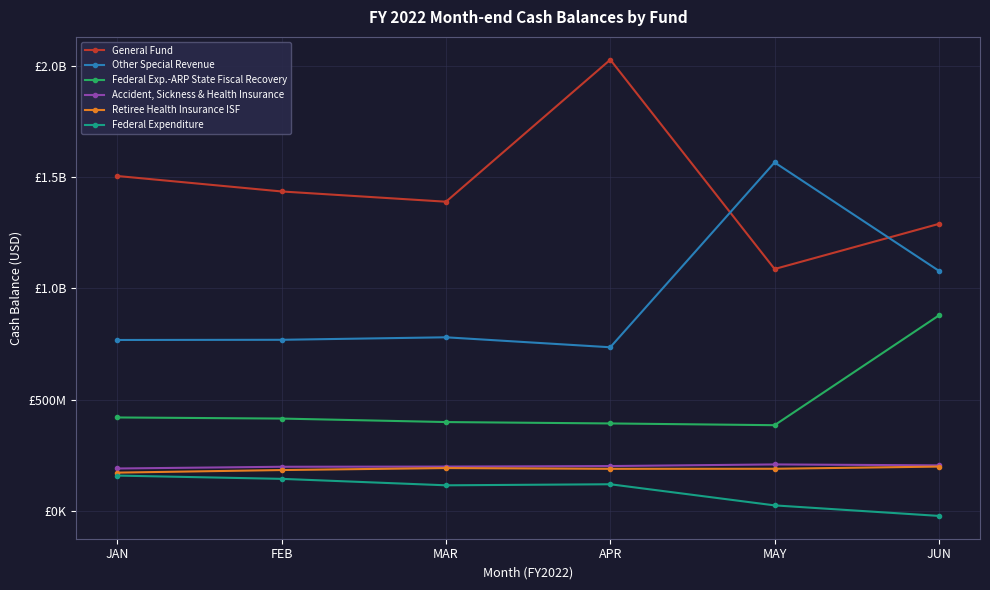

Does the chart have visible grid lines?

Yes